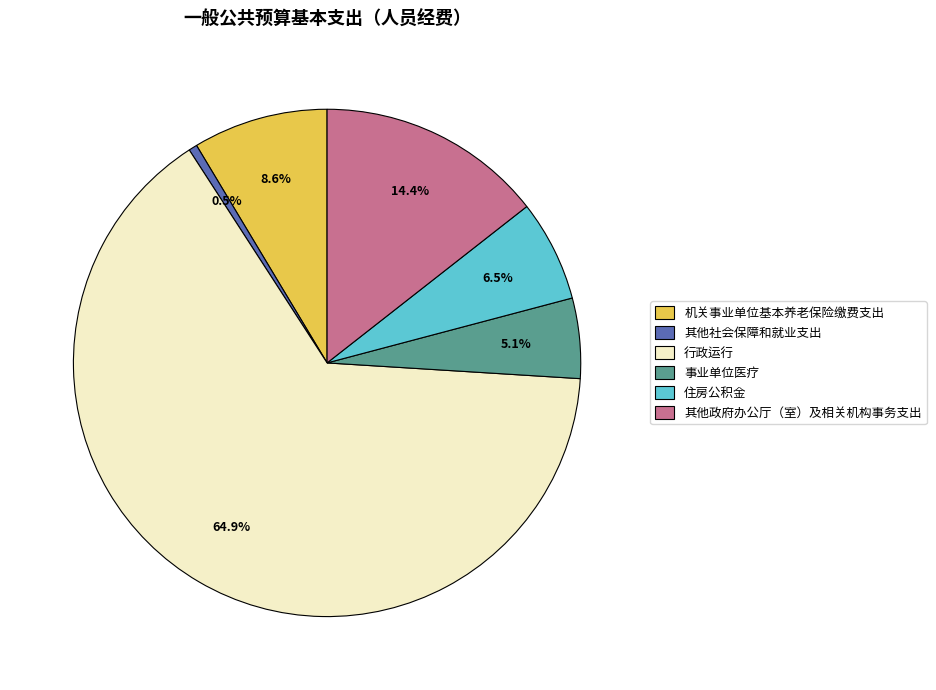

Which category accounts for the majority?

行政运行